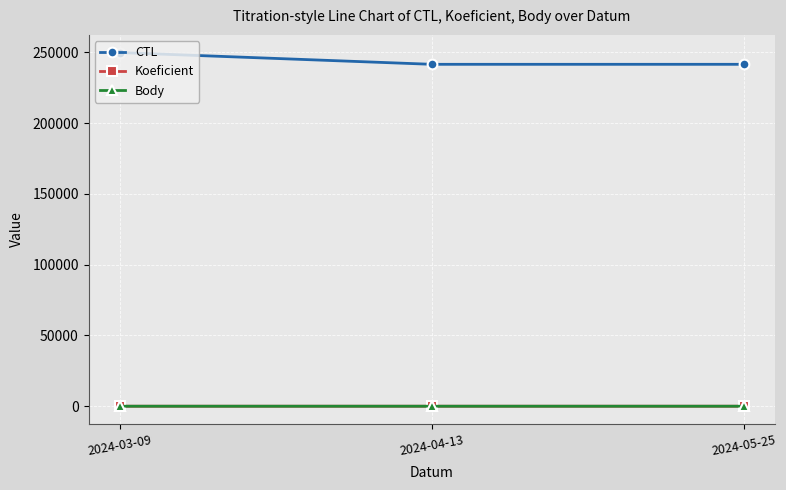

How many lines are shown in the chart?

3